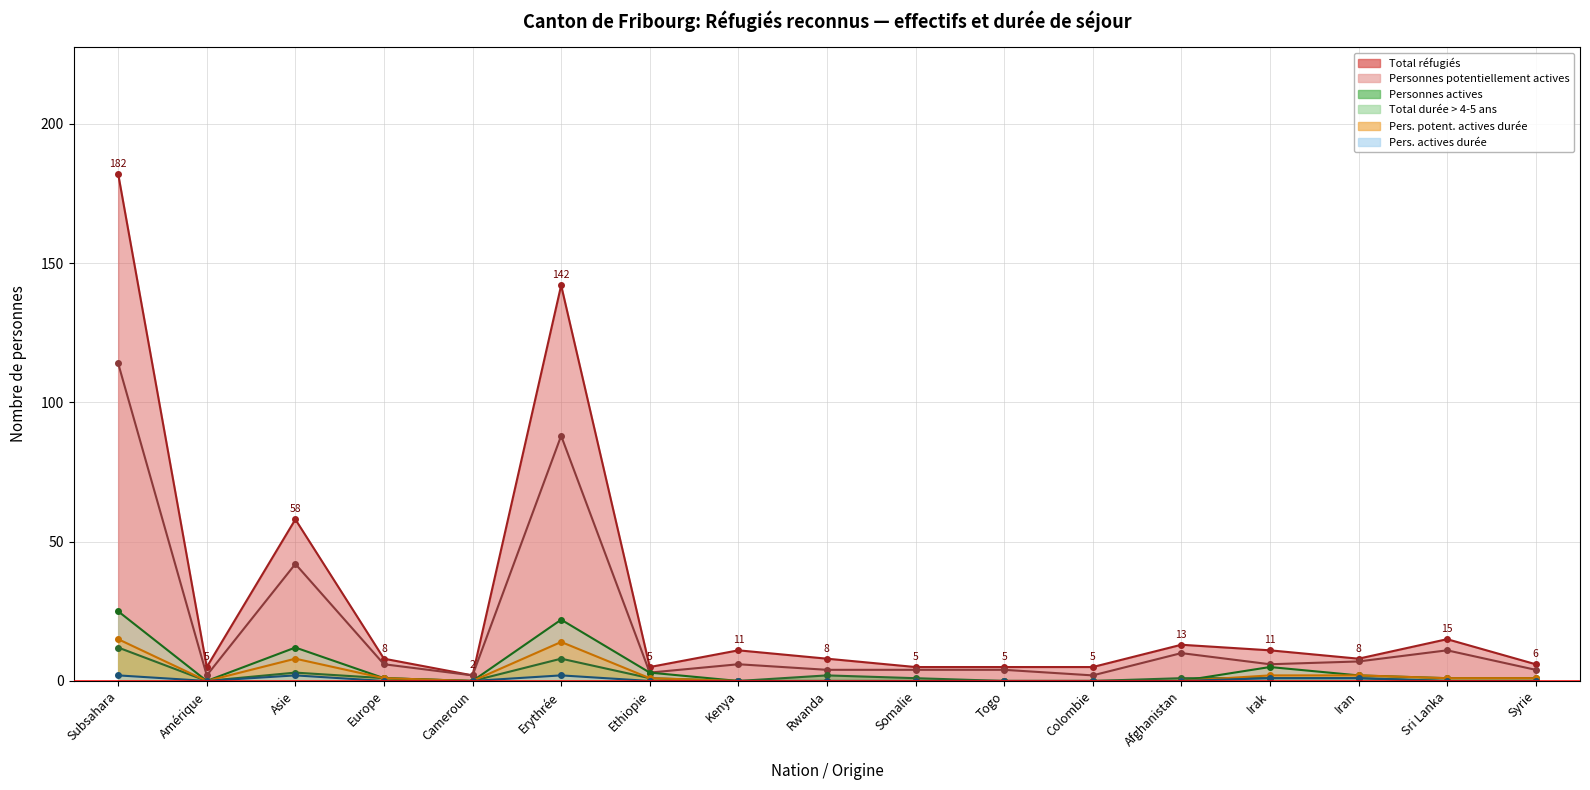

The value of Pers. actives durée at Amérique is -1. True or false?

False